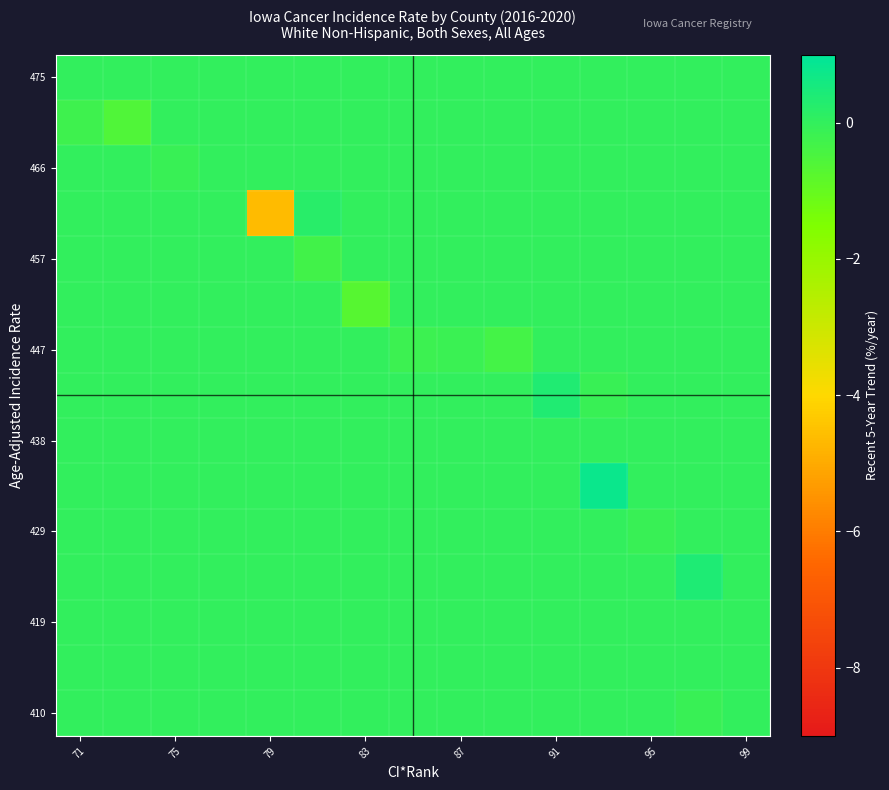

At how many categories does at least one series exceed -4?

15